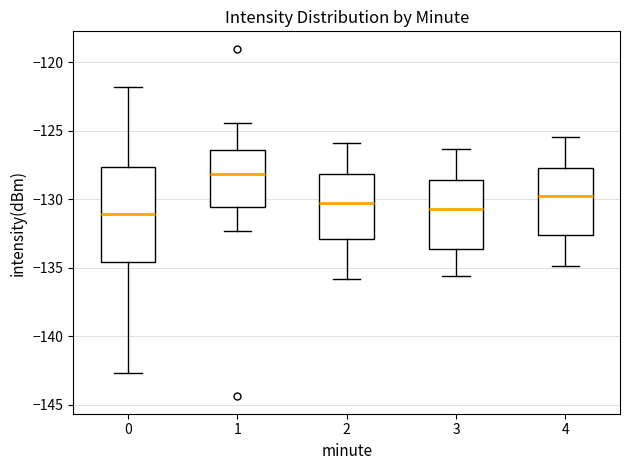

Reading left to right, read every box against the y-axis: the position of its median line, the range the box covers, and the ends of its whiskers. The values are not printed on the chart, so give them approximately, as read against the axis.

0: median -131.0, box -134.5 to -127.5, whiskers -142.5 to -122.0
1: median -128.0, box -130.5 to -126.5, whiskers -132.5 to -124.5
2: median -130.5, box -133.0 to -128.0, whiskers -136.0 to -126.0
3: median -130.5, box -133.5 to -128.5, whiskers -135.5 to -126.5
4: median -130.0, box -132.5 to -127.5, whiskers -135.0 to -125.5